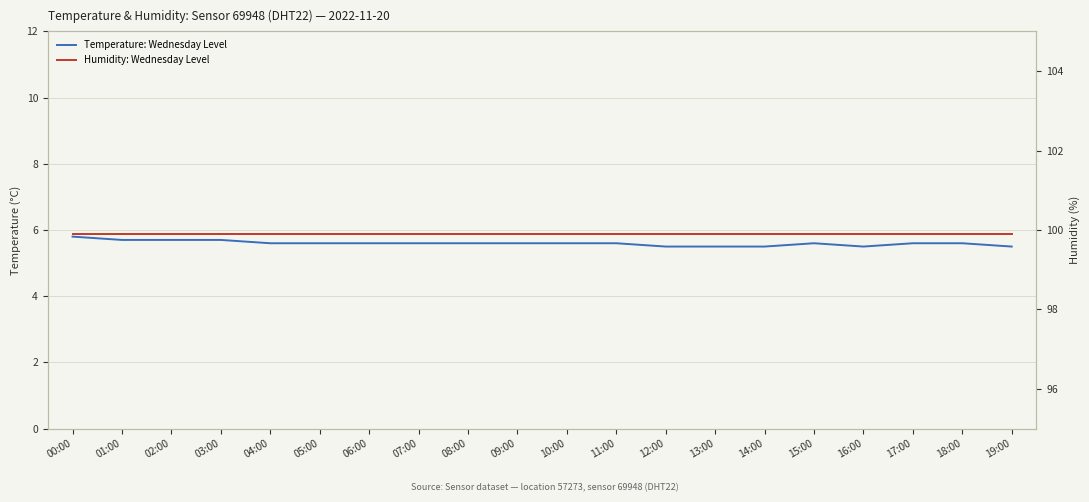

Where is the first local minimum for Temperature: Wednesday Level?

16:00